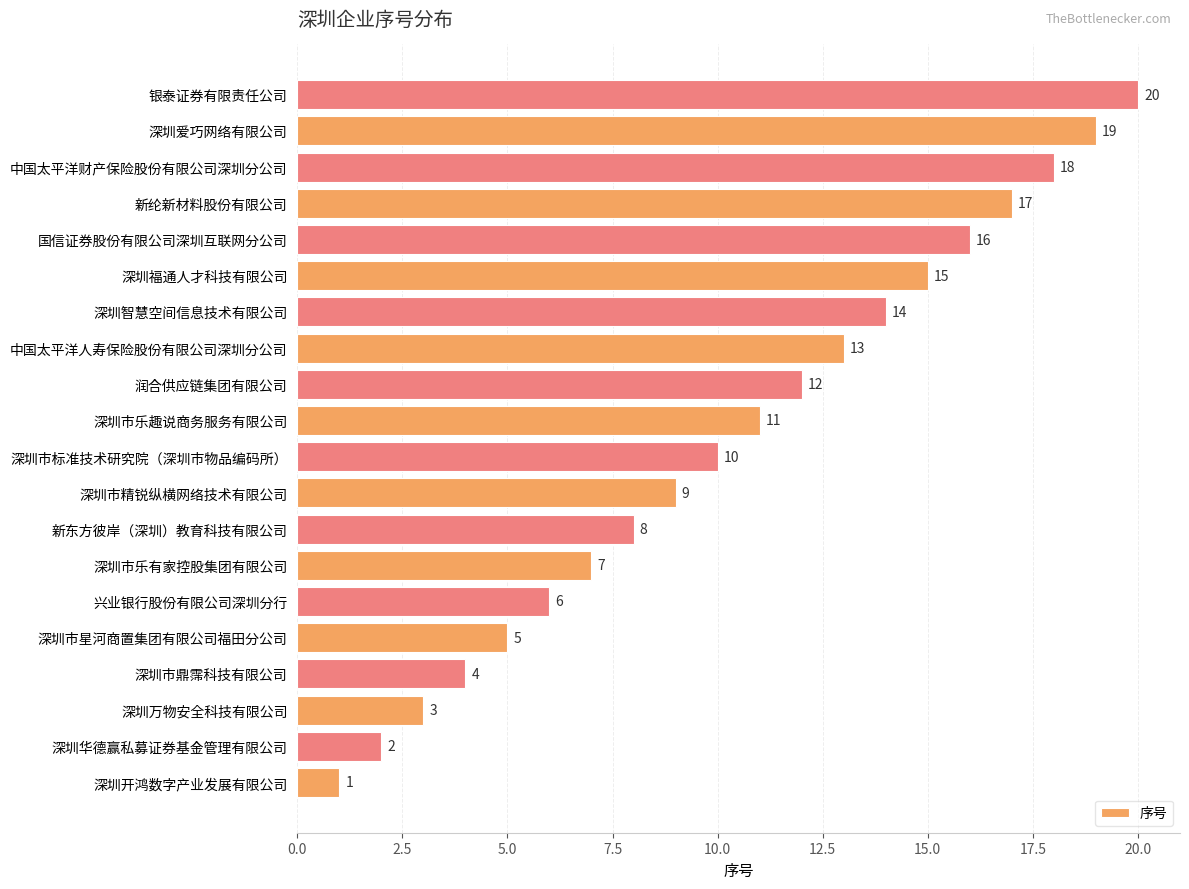

What is the change in value from 深圳市乐趣说商务服务有限公司 to 深圳智慧空间信息技术有限公司?

+3